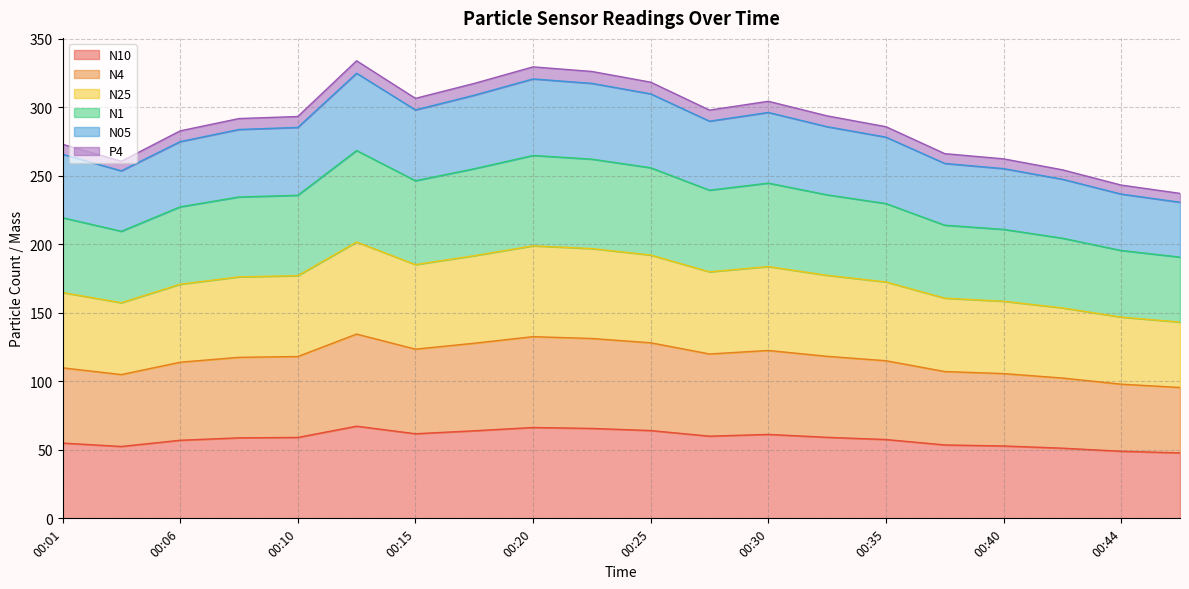

Between 00:18 and 00:27, which is larger?

00:18